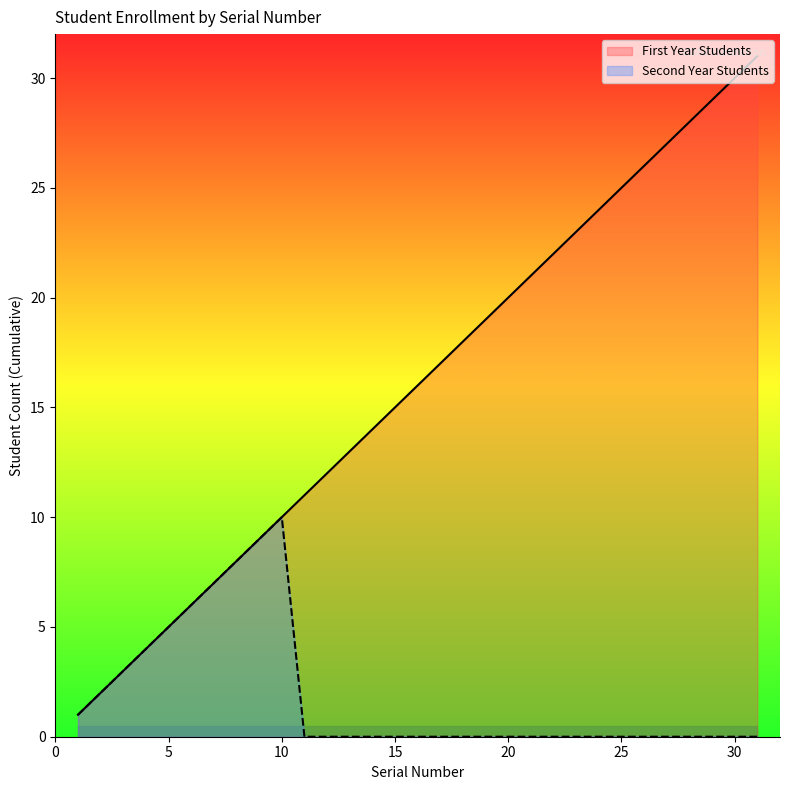

True or false: First Year Students and Second Year Students intersect in this chart.

False